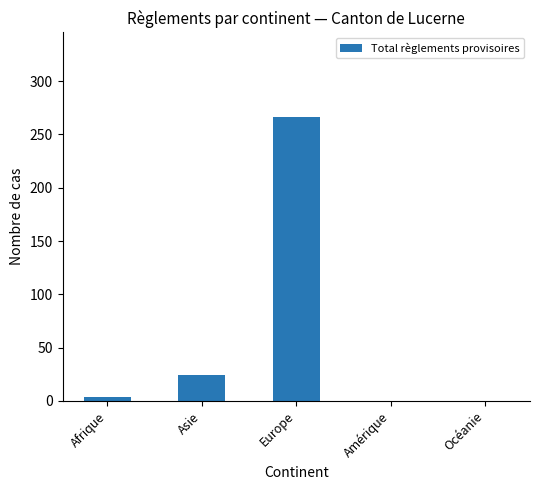

Between Europe and Afrique, which is larger?

Europe